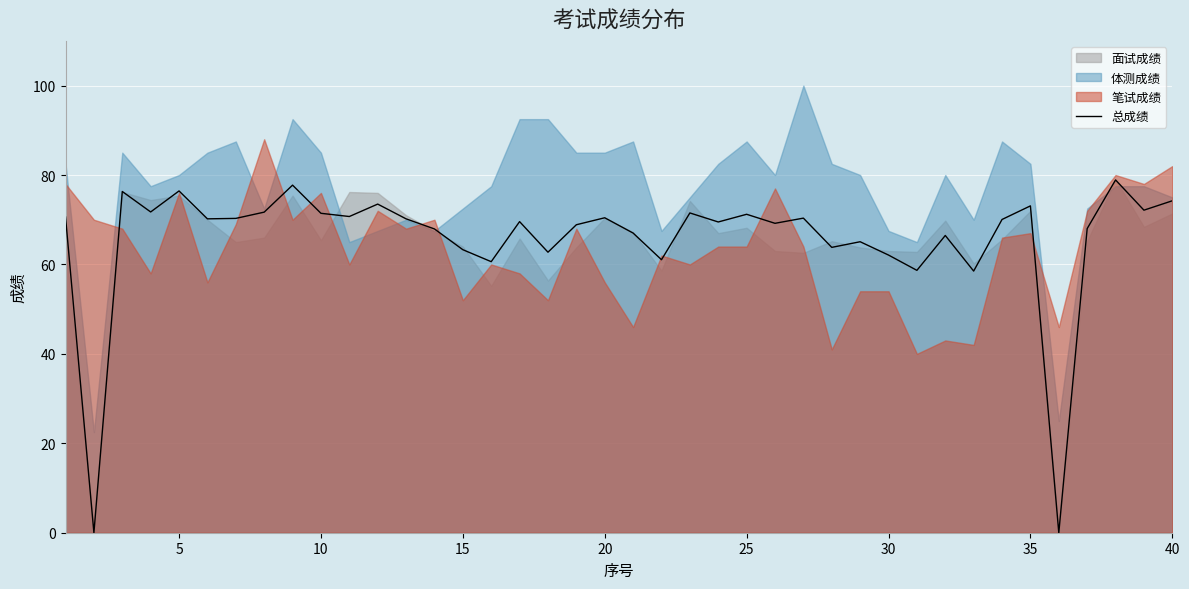

The chart shows a value of 101.4 at 11. True or false?

False